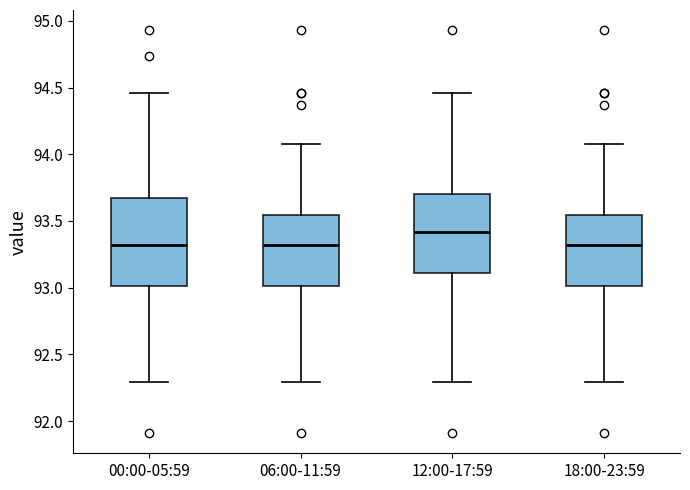

Which box is the tallest, from its lower edge to its upper edge?

00:00-05:59